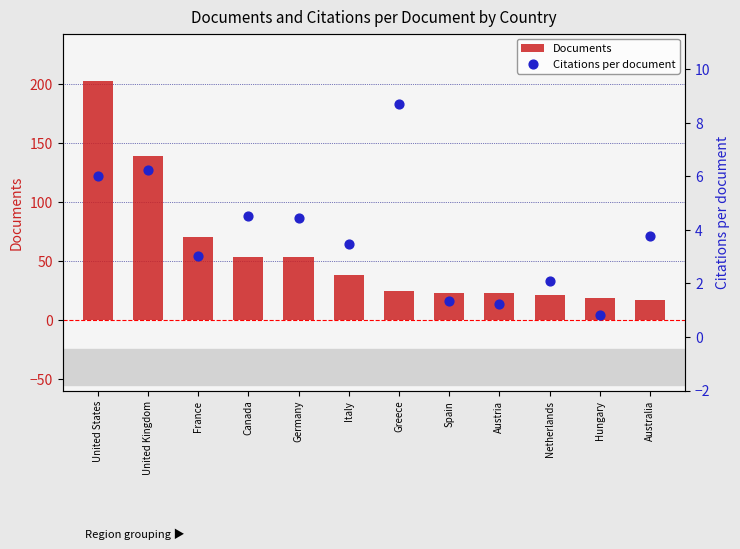

Which series has the largest total across all categories?

Documents